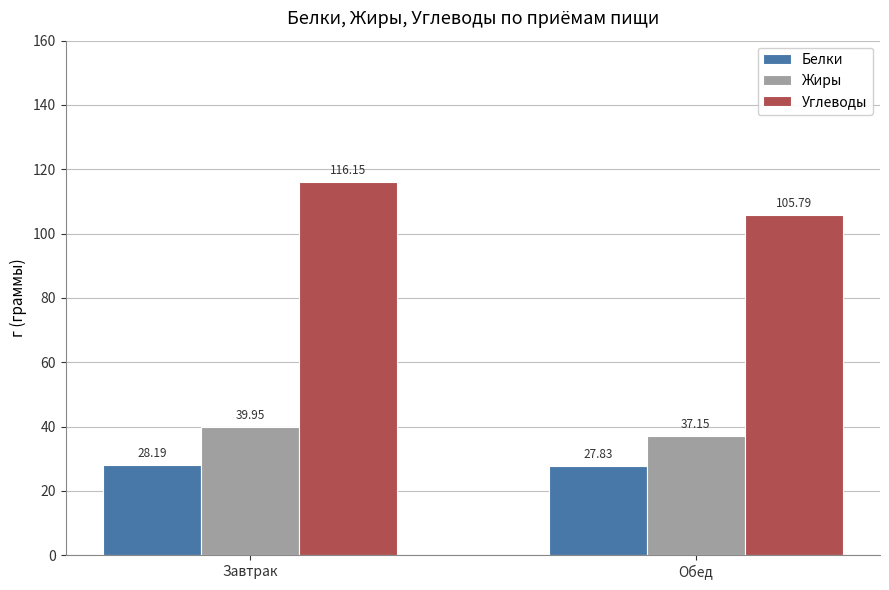

What is the maximum value for Белки?

28.2